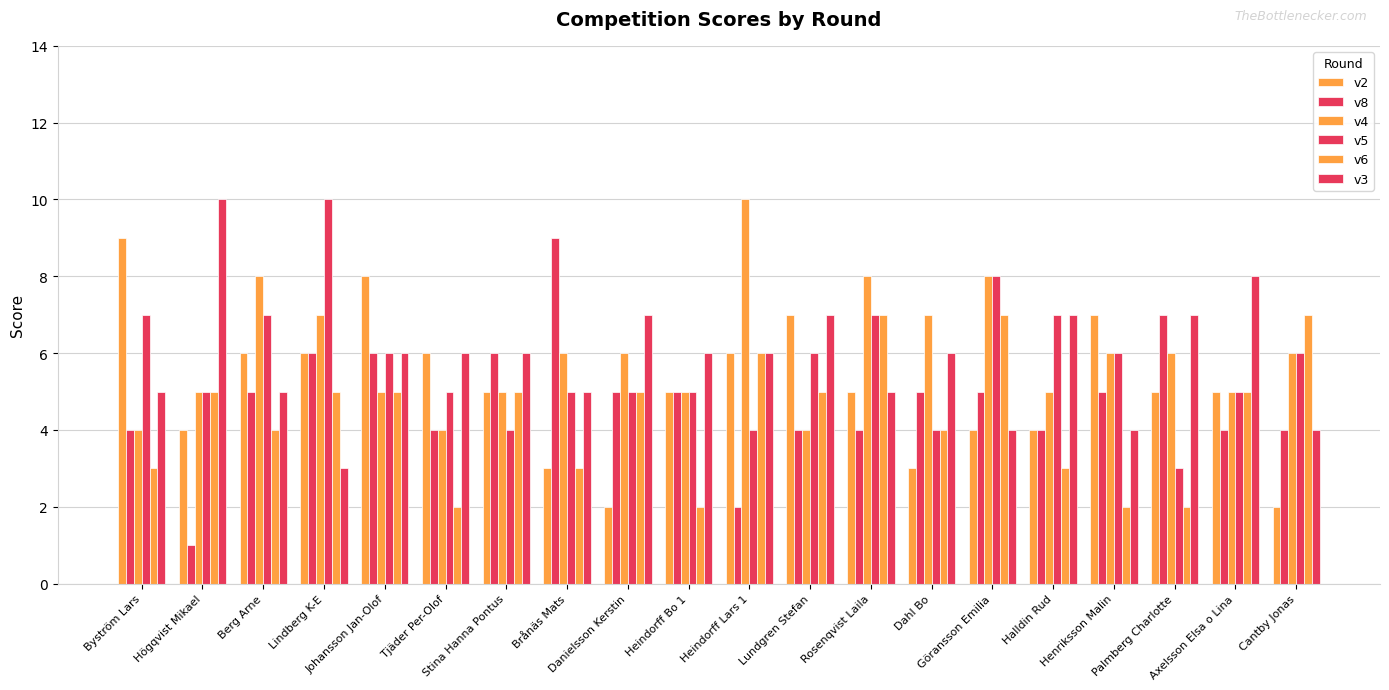

Which series has the widest spread of values?

v8